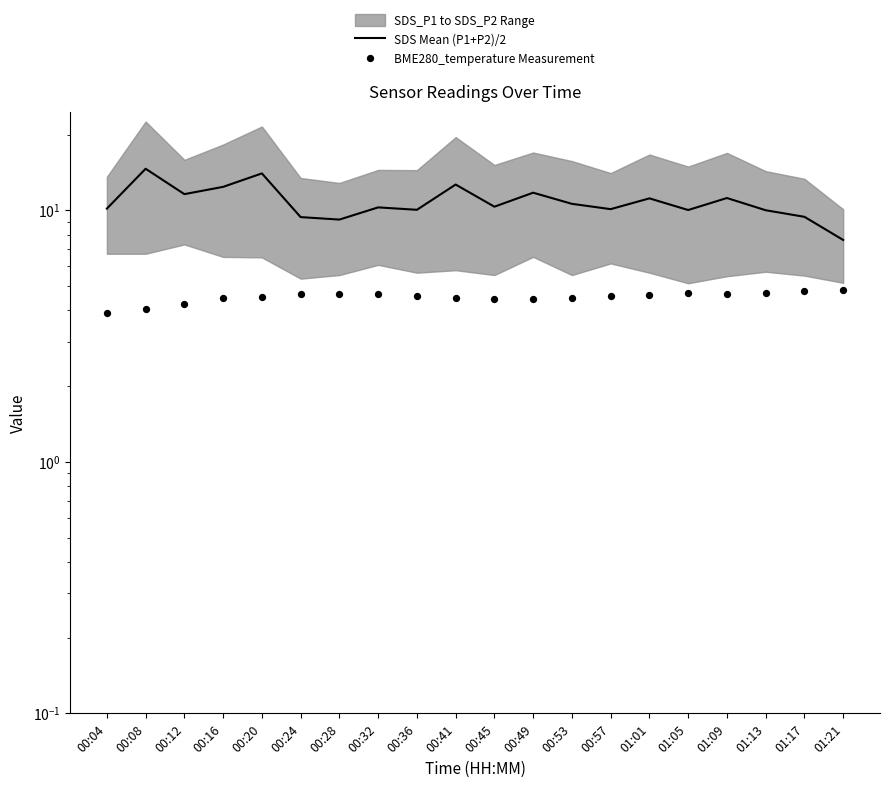

At which category is the sum across all series the highest?

00:08